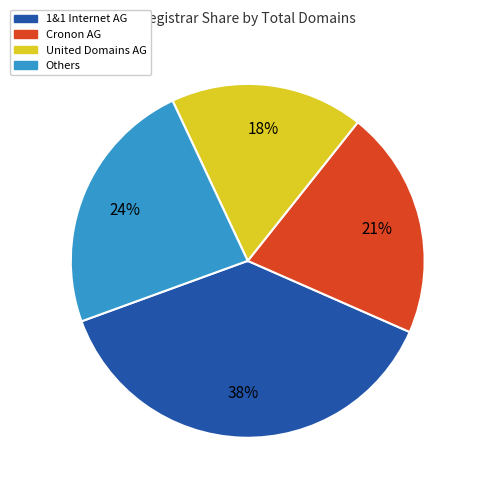

Is there any slice that represents more than half of the pie?

No